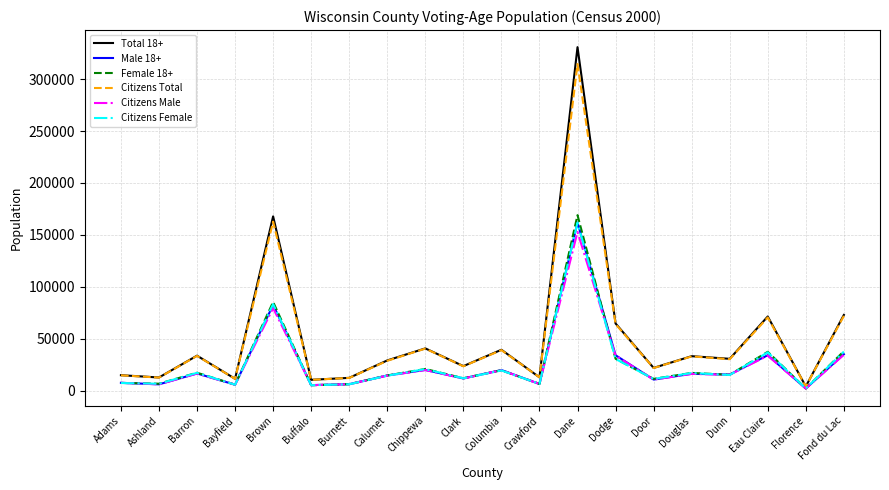

What is the spread (max minus min) of values at Brown?

88373